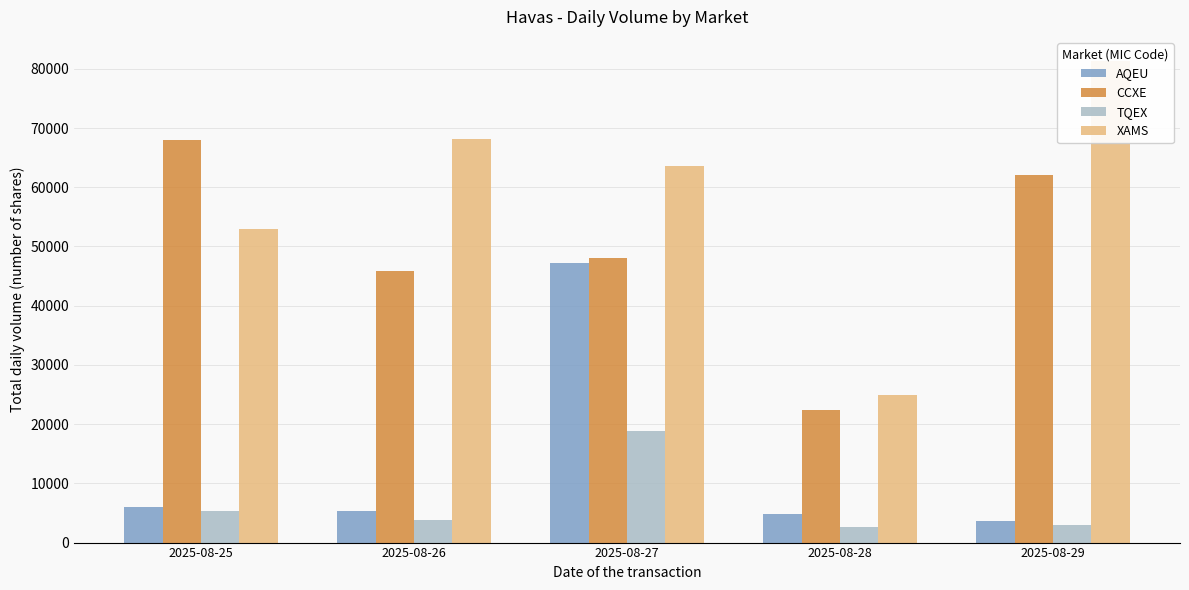

What is the difference between the highest and lowest values at 2025-08-28?

22246